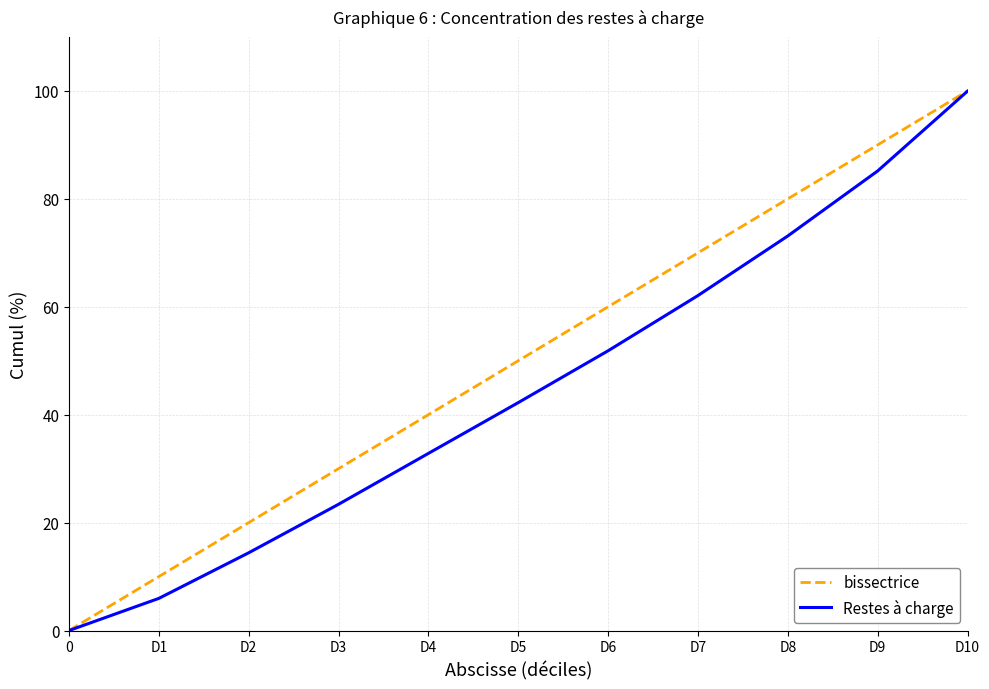

How many values in Restes à charge are above zero?

10